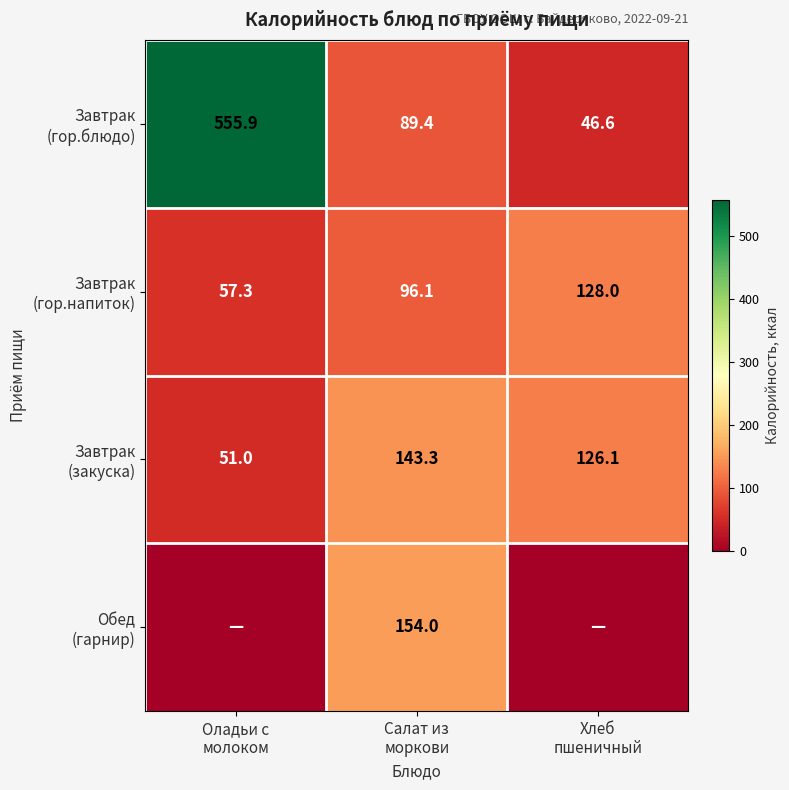

Which series has the largest range (max minus min)?

Завтрак (гор.блюдо)